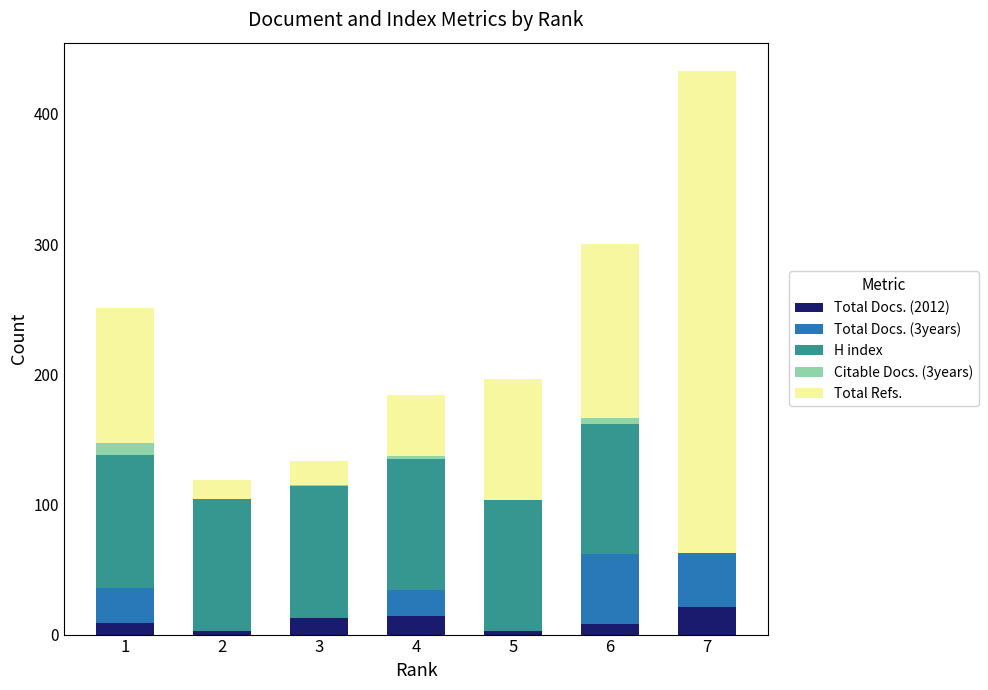

At which category is the sum across all series the highest?

7